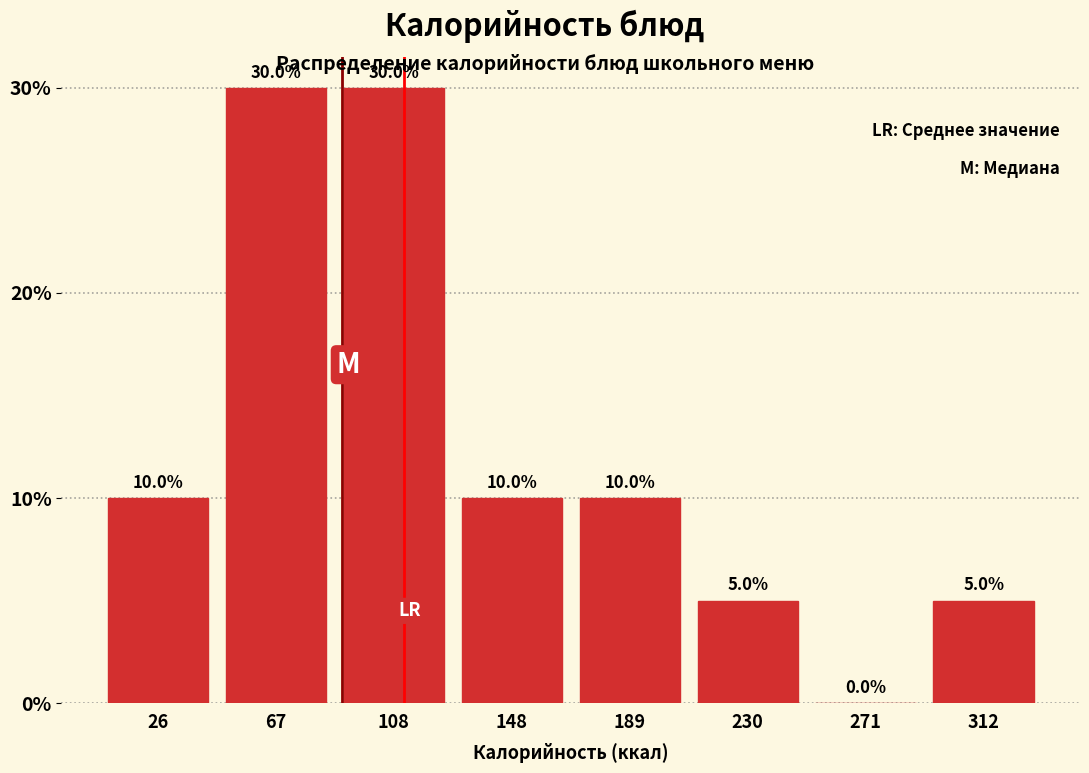

What is the height of the bar covering 170 to 210 on the x-axis? The bar edges are not printed on the chart, so give them approximately, as read against the axis.

10.0